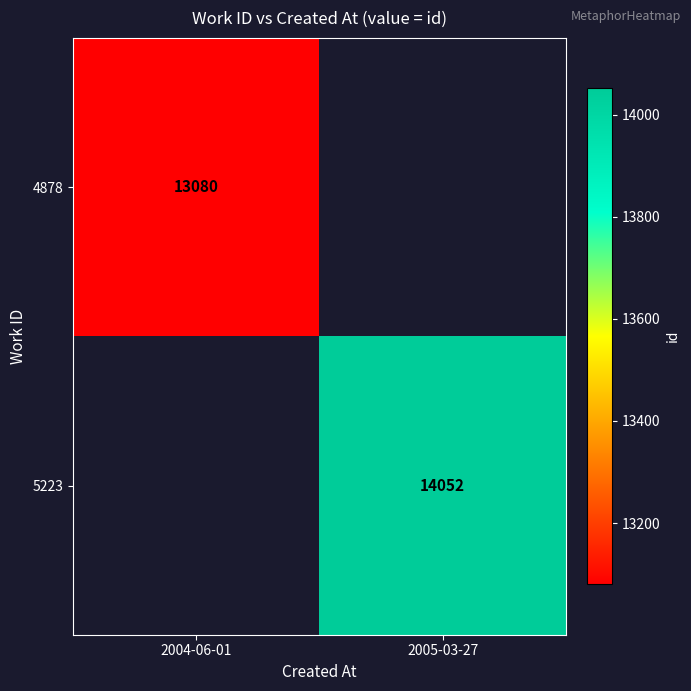

The value of 4878 at 2004-06-01 is 13080. True or false?

True